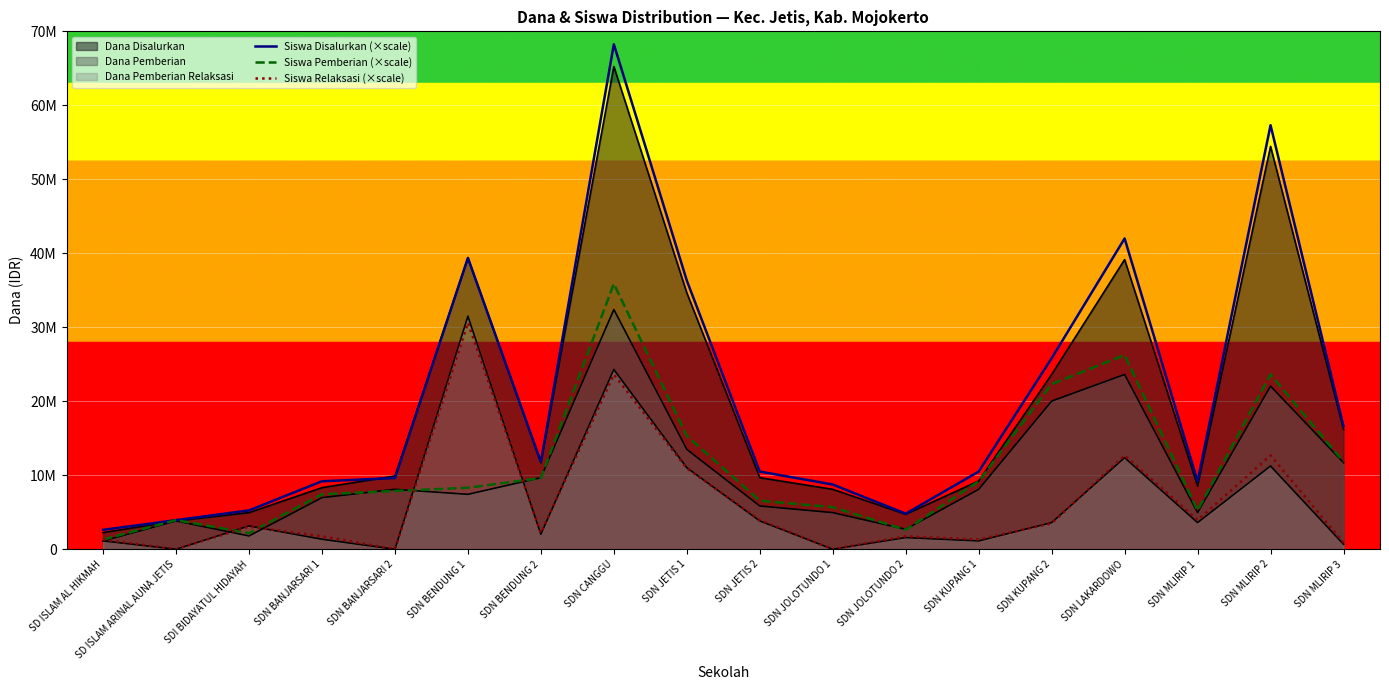

What is the difference between the maximum and minimum values in the Siswa Disalurkan (×scale) series?

65625000